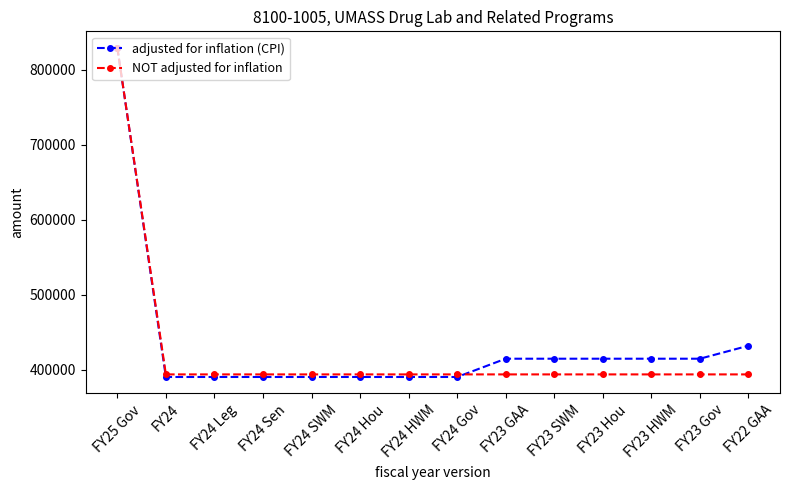

What is the label of the 11th point from the left?

FY23 Hou